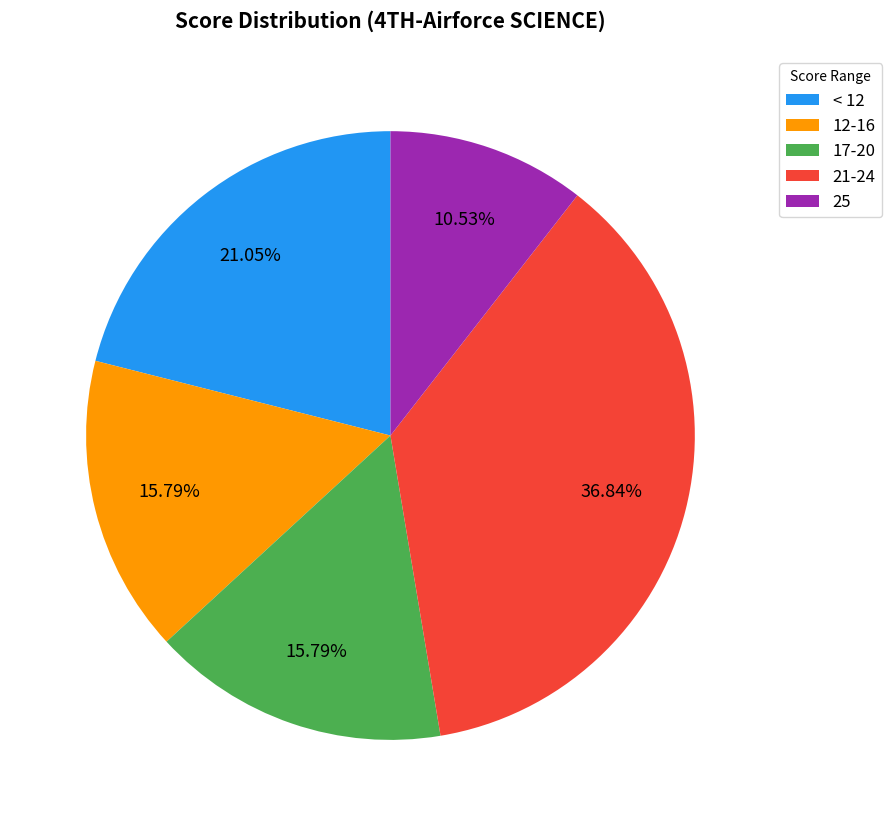

Does < 12 represent more than half of the total?

No